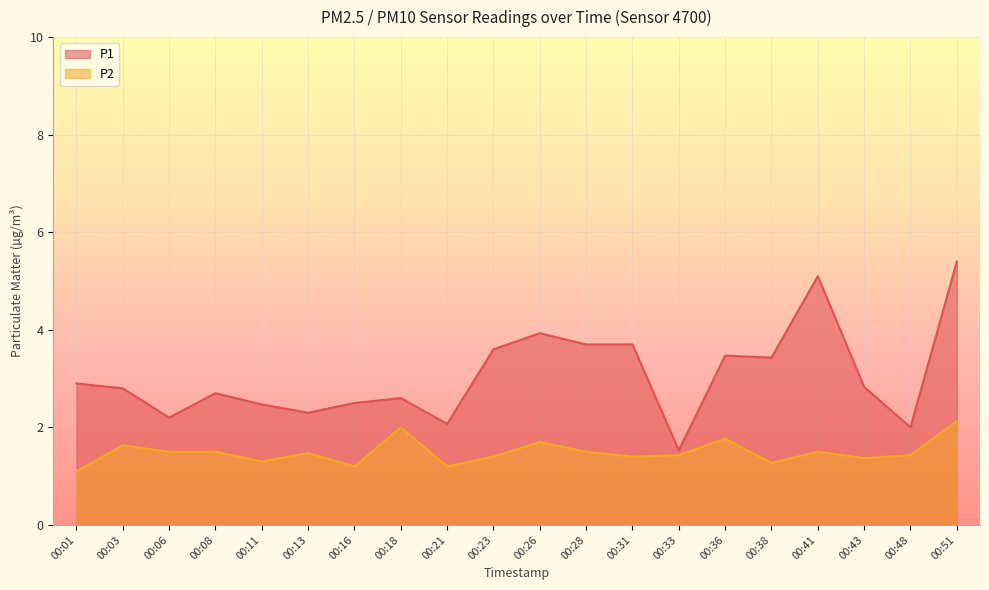

What is the minimum value for P2?

1.1